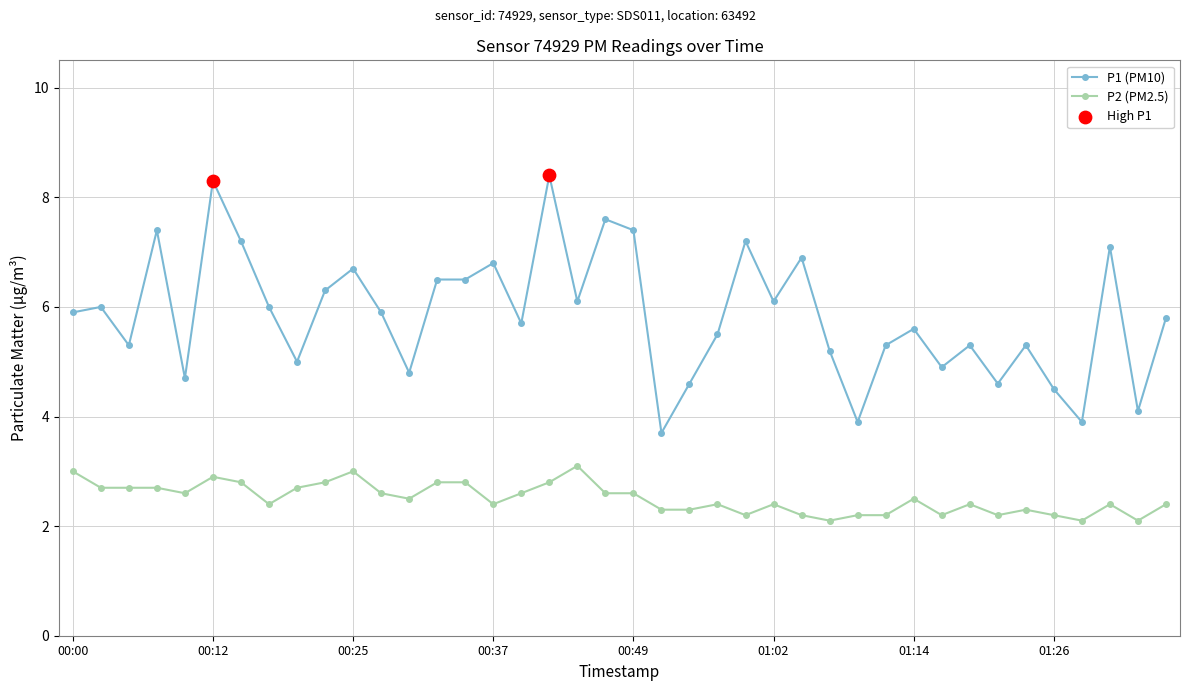

What is the maximum value for P1 (PM10)?

8.4